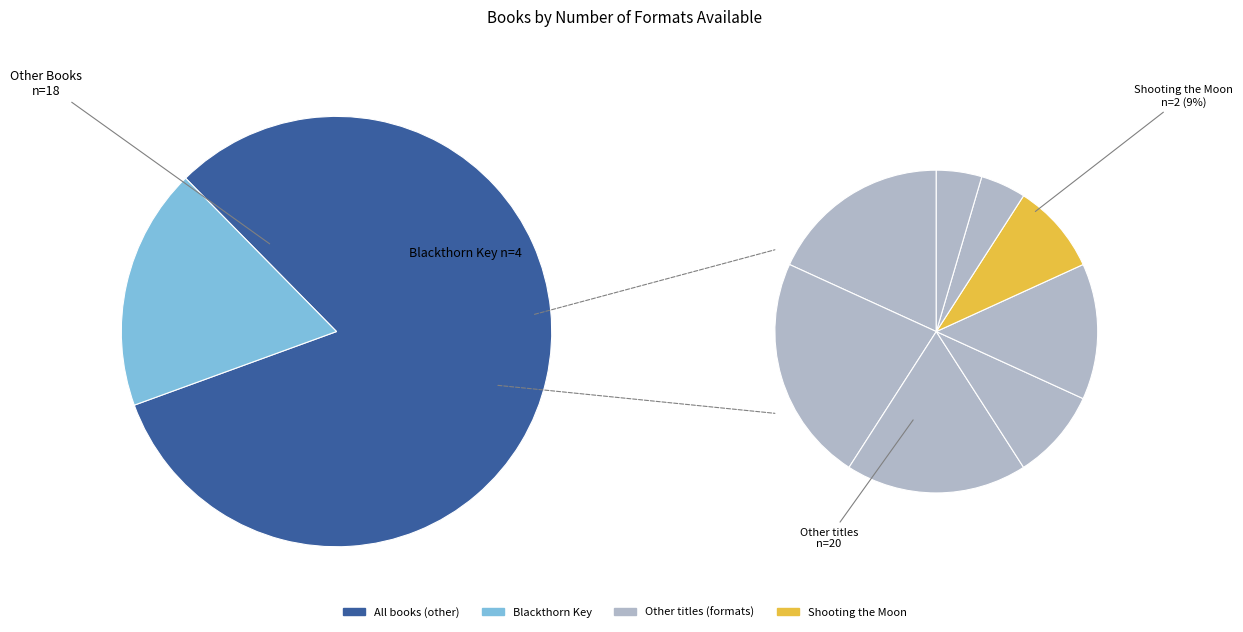

Do Shooting the Moon and Ghost Hawk together represent more than half of the pie?

No